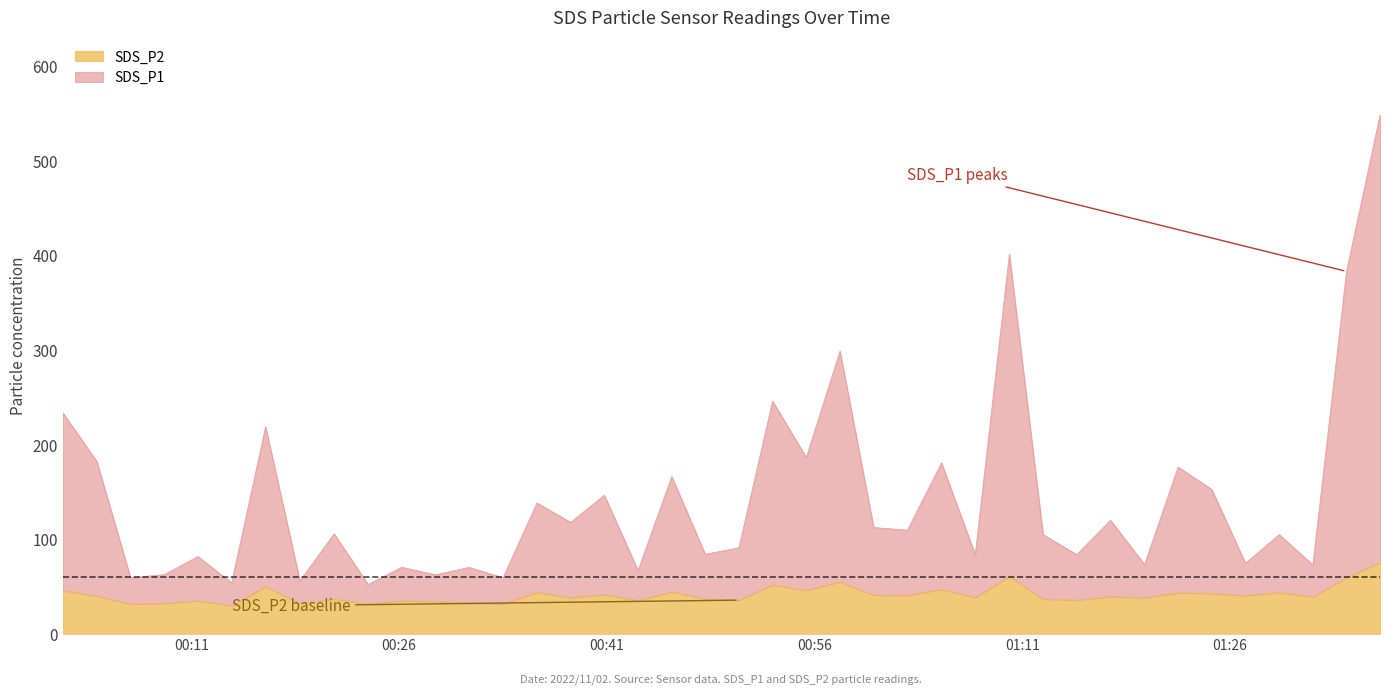

At which category does SDS_P1 reach its first local valley?

2022/11/02 00:06:36